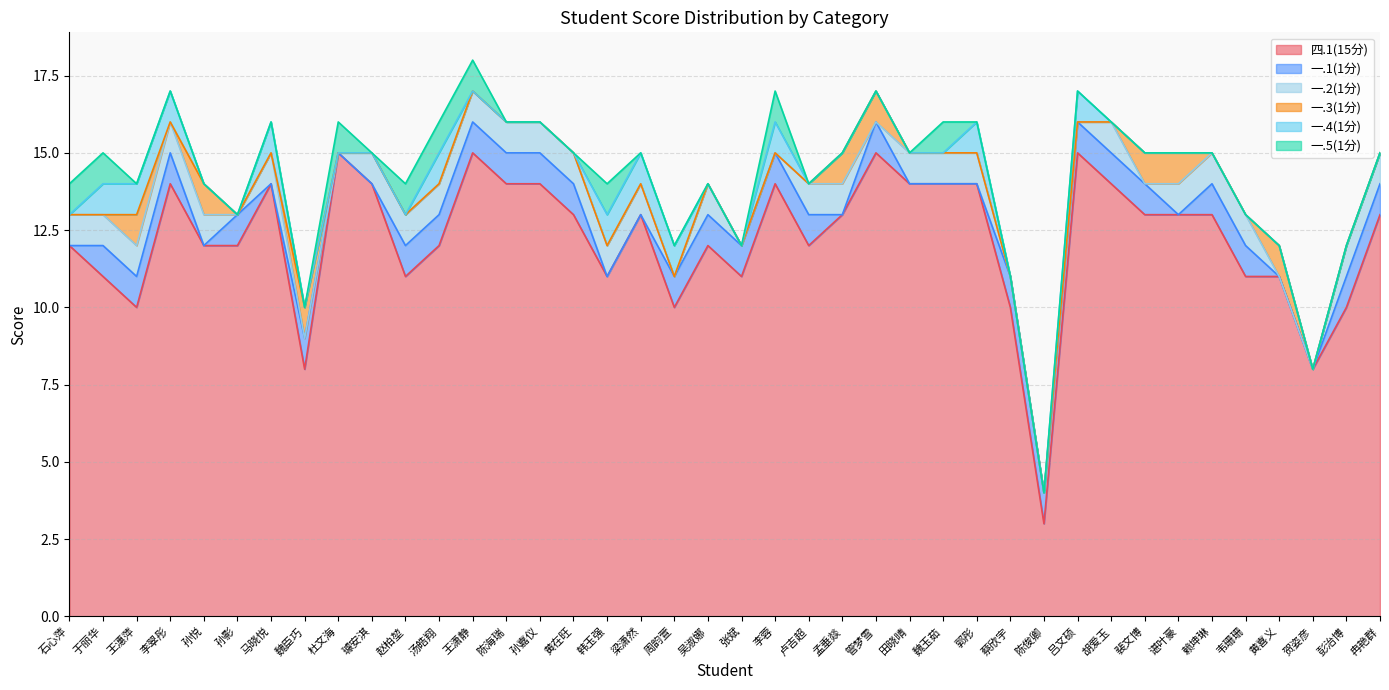

Which series has the largest total across all categories?

四.1(15分)